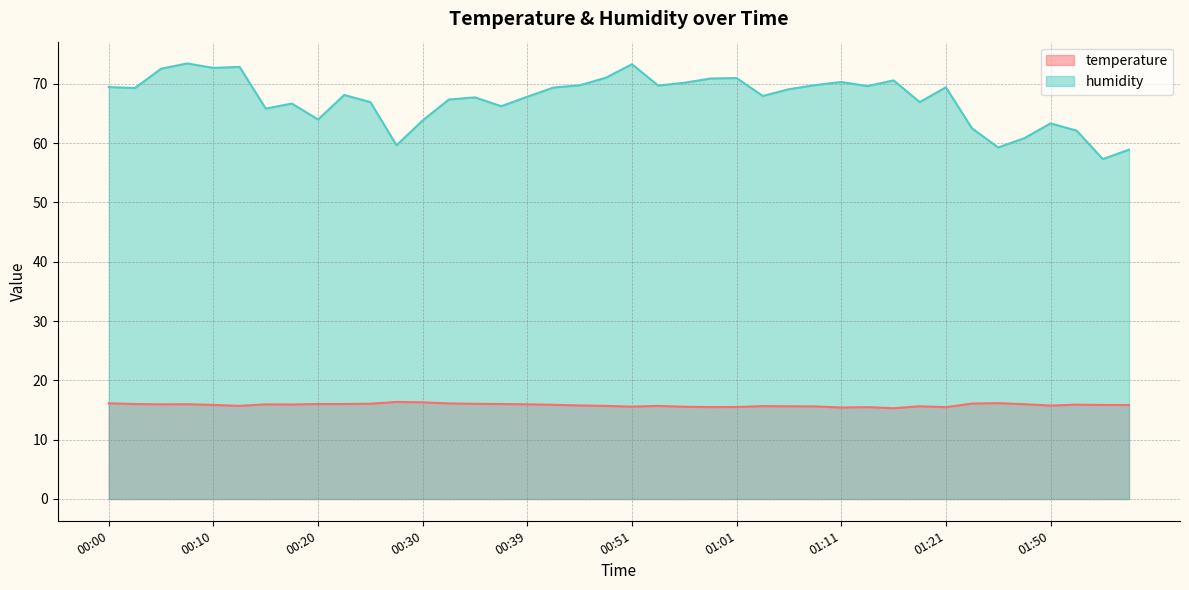

What is the label of the 9th point from the right?

01:18